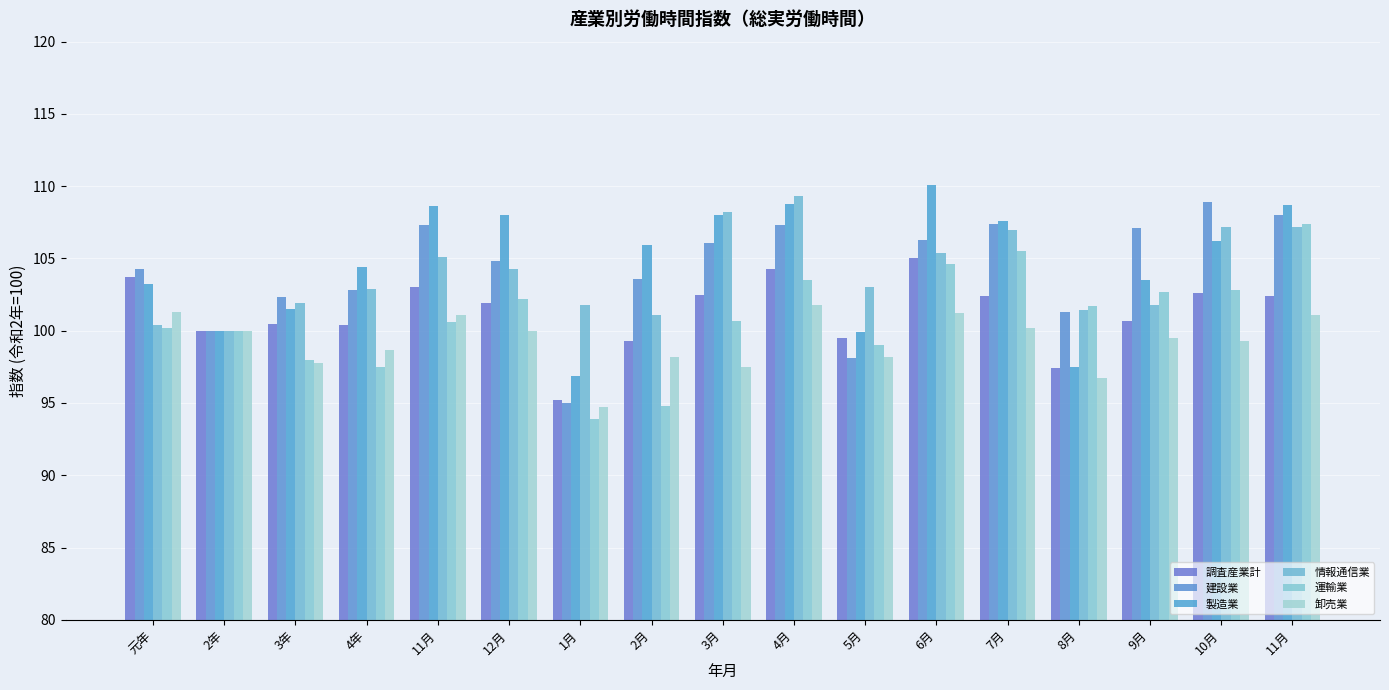

Which has a higher value, 3月 or 4月?

4月